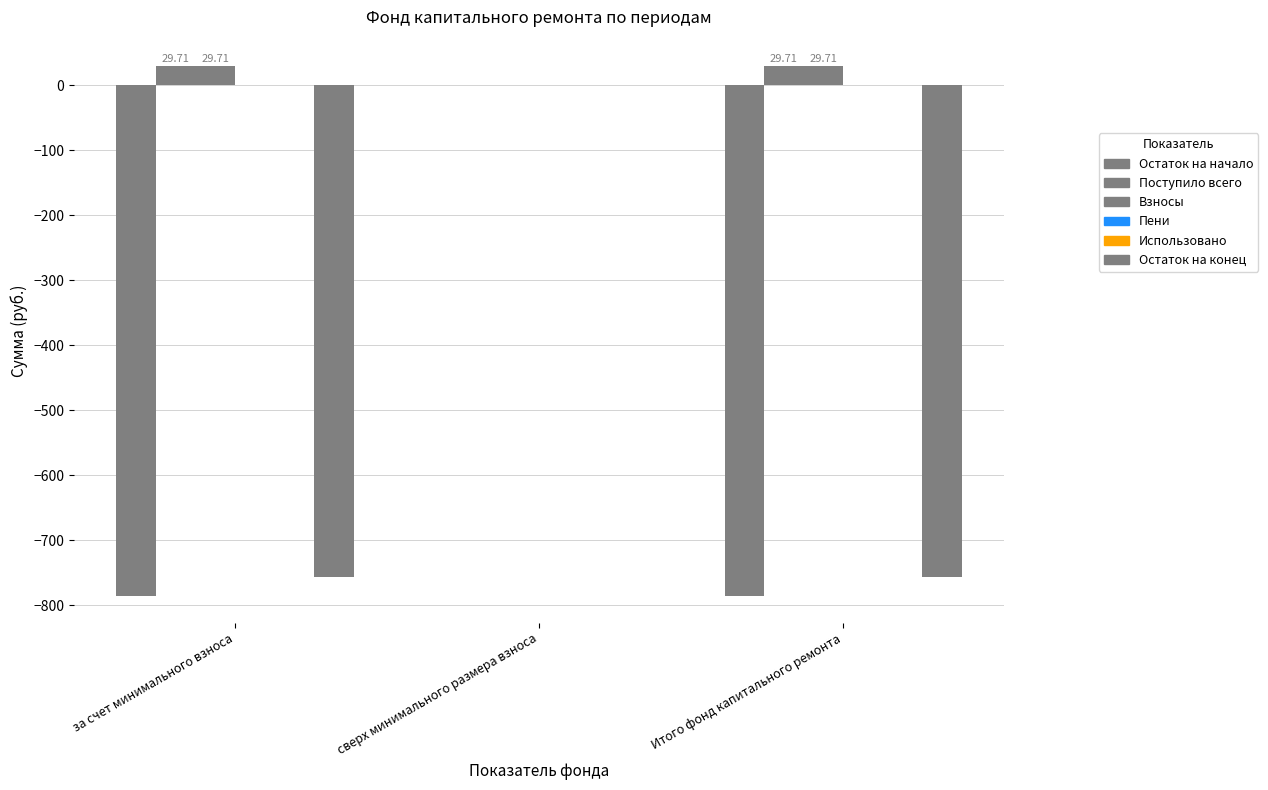

List the series in order of their peak value, lowest first.

Остаток на начало, Пени, Использовано, Остаток на конец, Поступило всего, Взносы